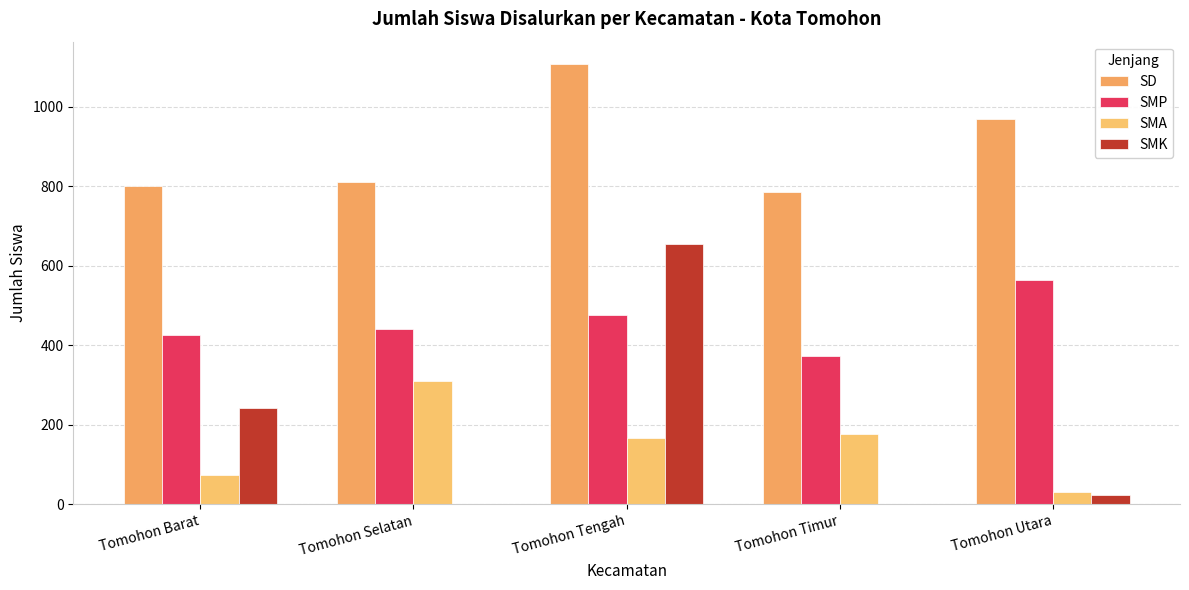

How many groups of bars are there?

5